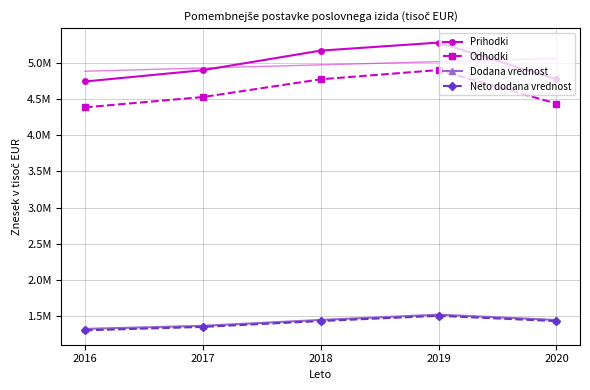

True or false: Neto dodana vrednost and Dodana vrednost cross at least once.

False